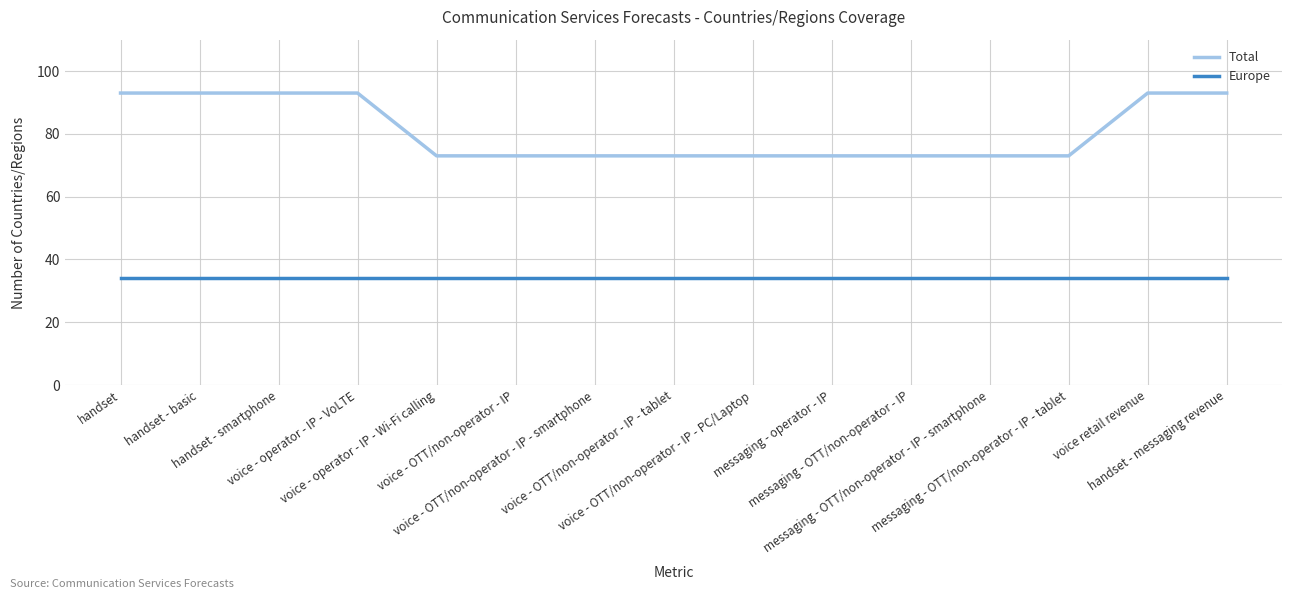

The value of Total at handset - smartphone is 93. True or false?

True